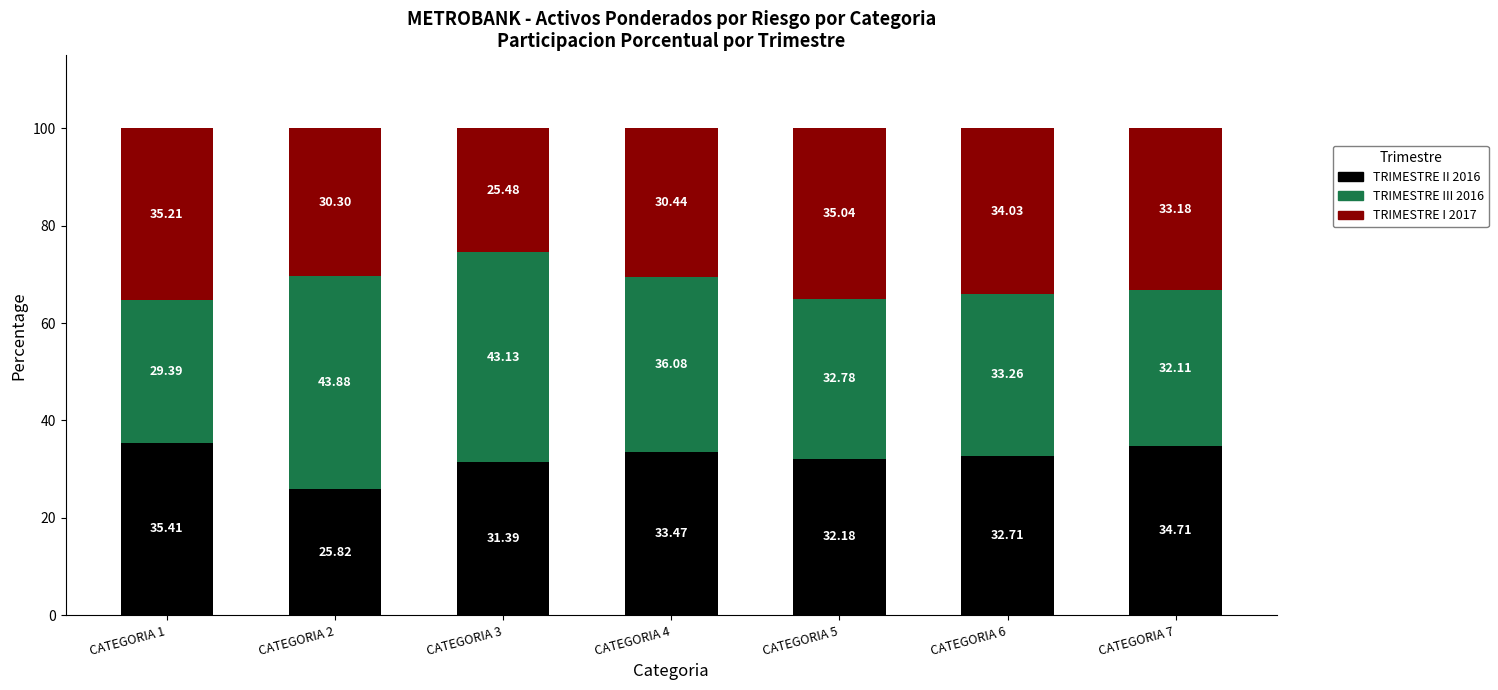

List the labels in order of TRIMESTRE II 2016 value, largest first.

CATEGORIA 1, CATEGORIA 7, CATEGORIA 4, CATEGORIA 6, CATEGORIA 5, CATEGORIA 3, CATEGORIA 2